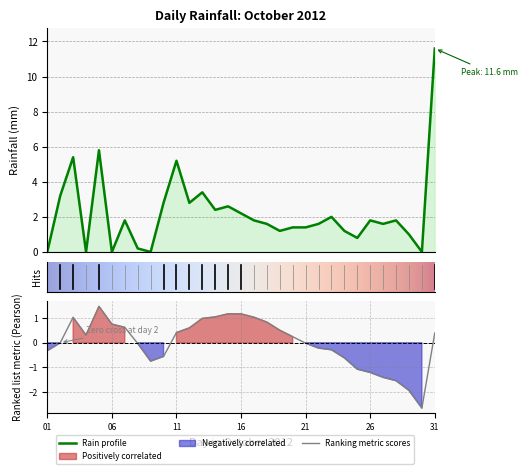

What value does the data have at 26?

1.8